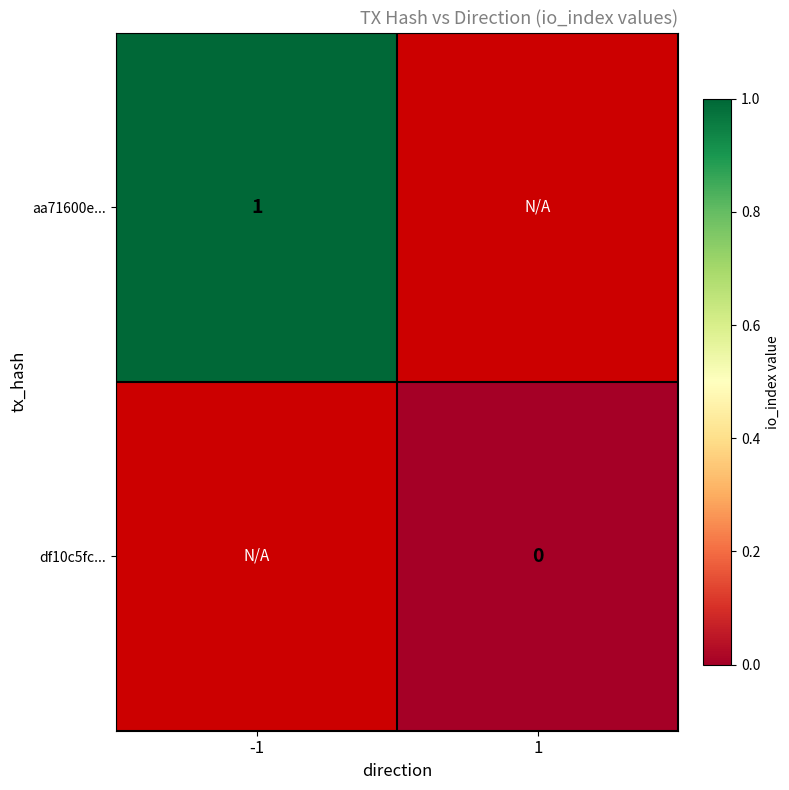

Which has a higher value, 1 or -1?

-1